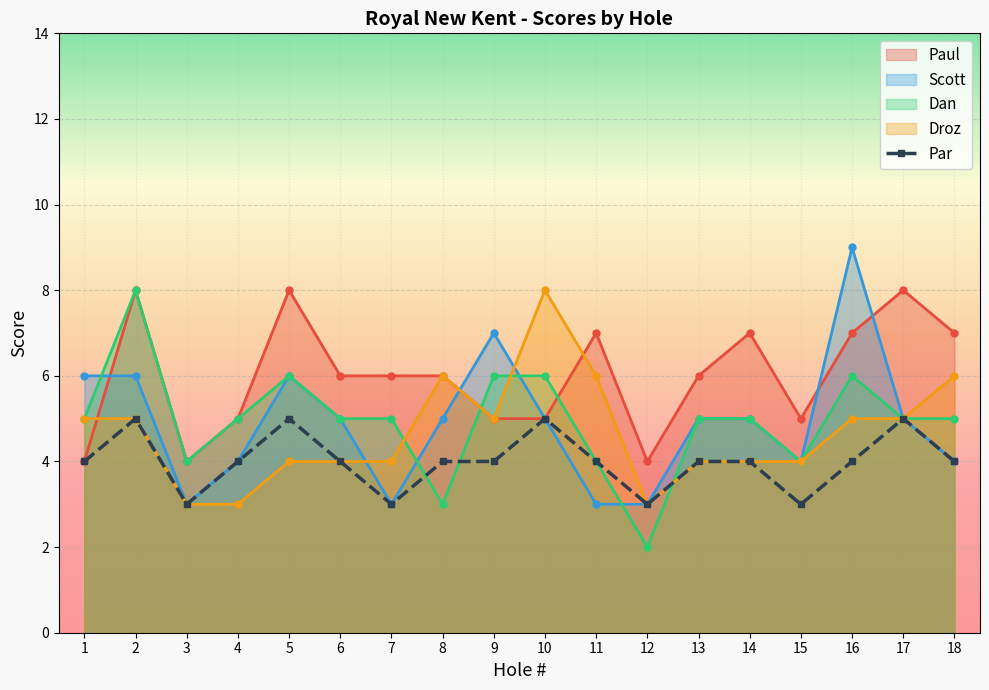

What is the spread (max minus min) of values at 14?

3